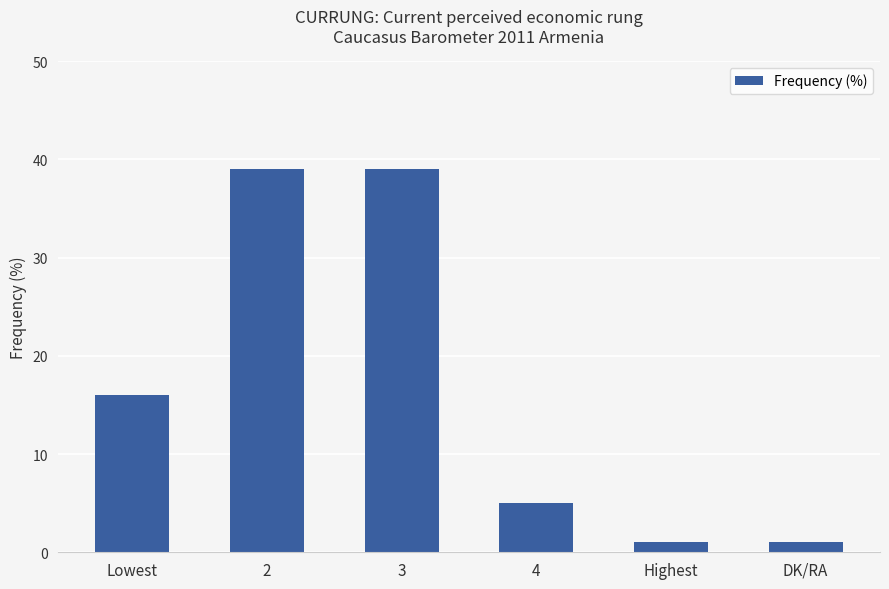

How many bars are there in total?

6